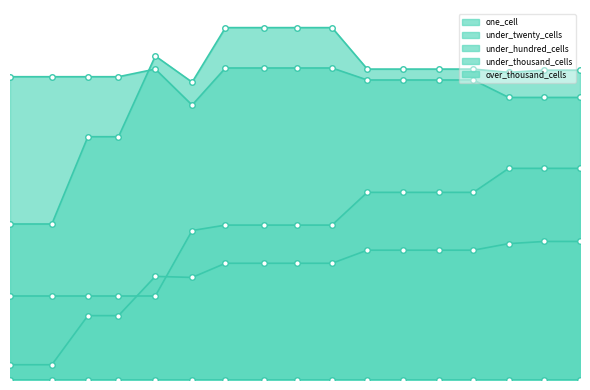

Is it true that one_cell equals 127 at 2021-10-01?

True